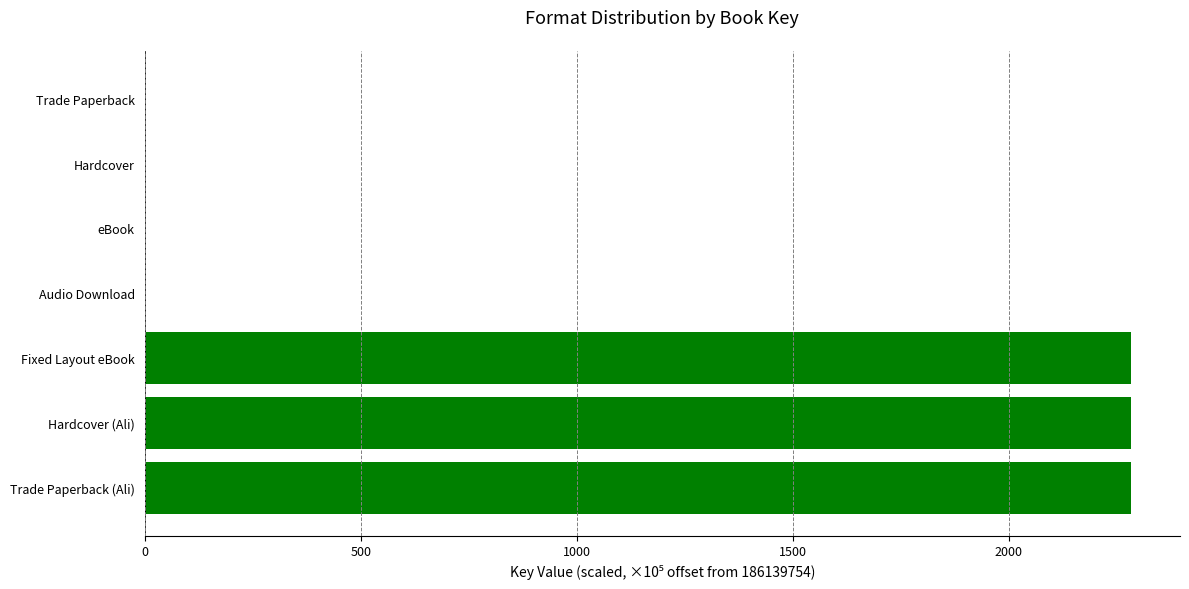

Reading top to bottom, what are all the values shown in this chart?

Trade Paperback=0.0	Hardcover=0.0	eBook=0.0	Audio Download=0.0	Fixed Layout eBook=2282.0	Hardcover (Ali)=2282.0	Trade Paperback (Ali)=2282.0